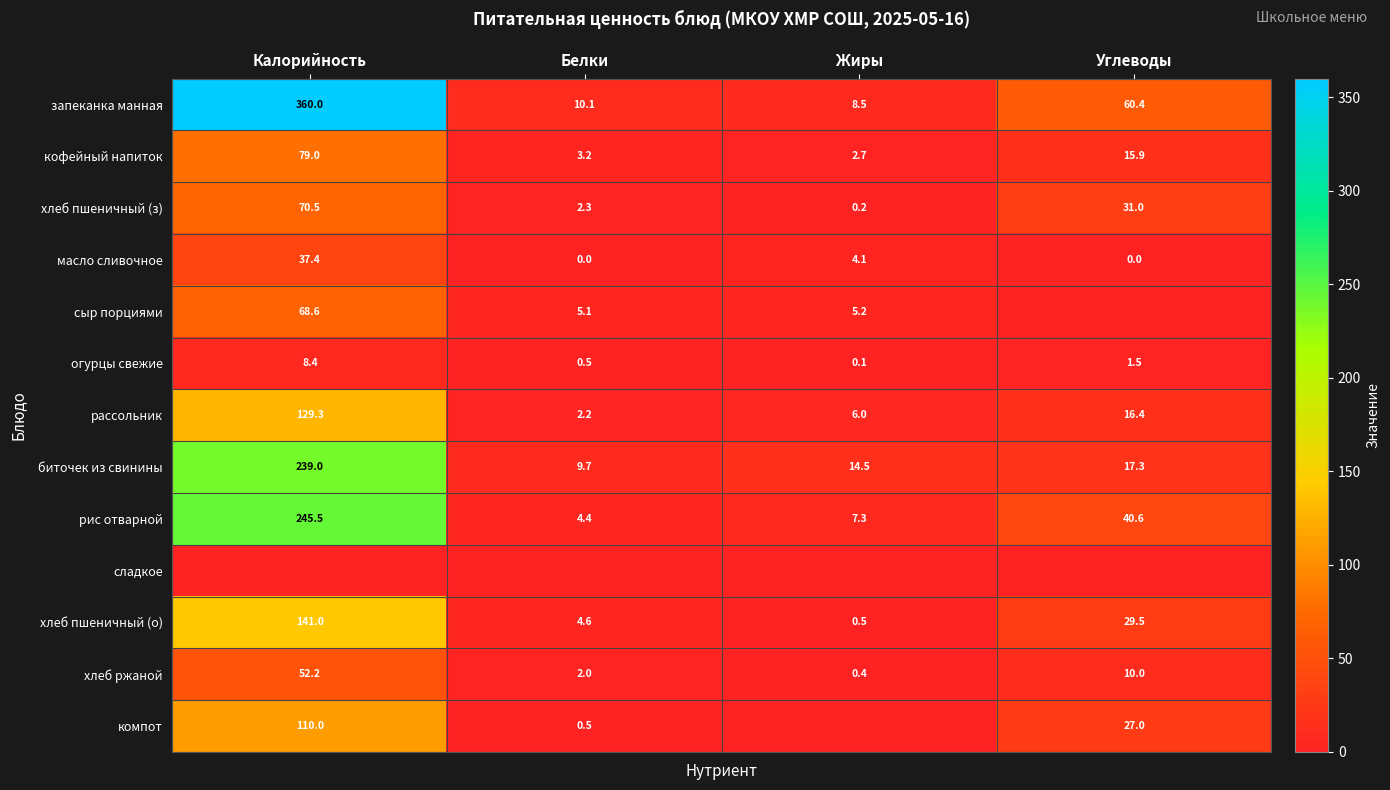

How many data points does each series have?

4